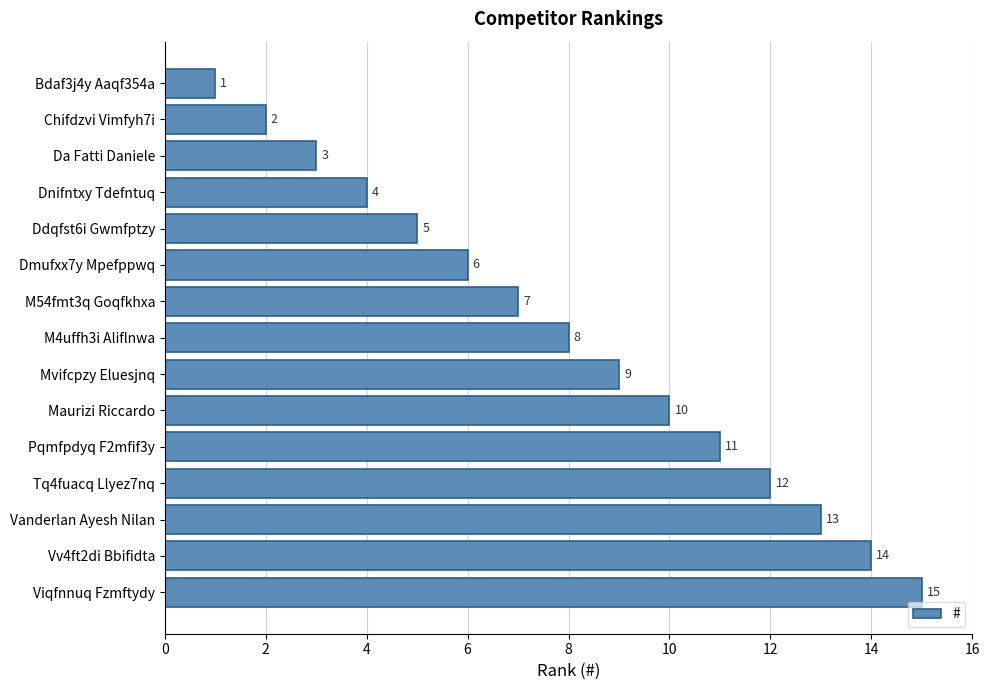

What is the sum of the values at Dmufxx7y Mpefppwq and M4uffh3i Aliflnwa?

14